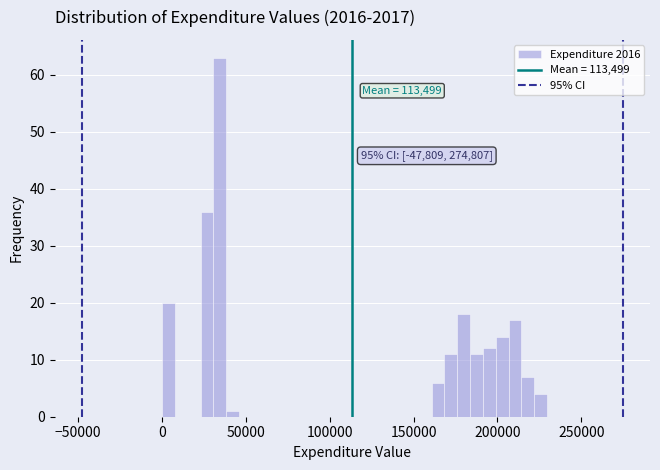

Read against the x-axis, roughly where is the centre of the tallest bar?

35000